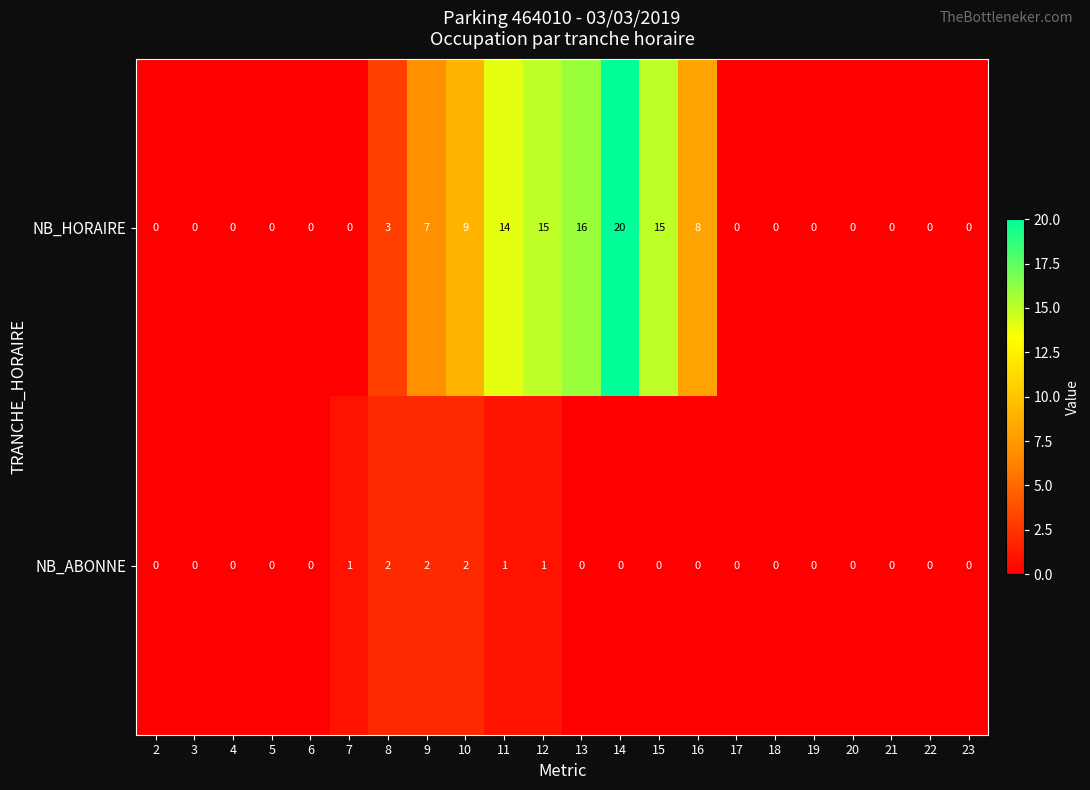

Which series has the widest spread of values?

NB_HORAIRE